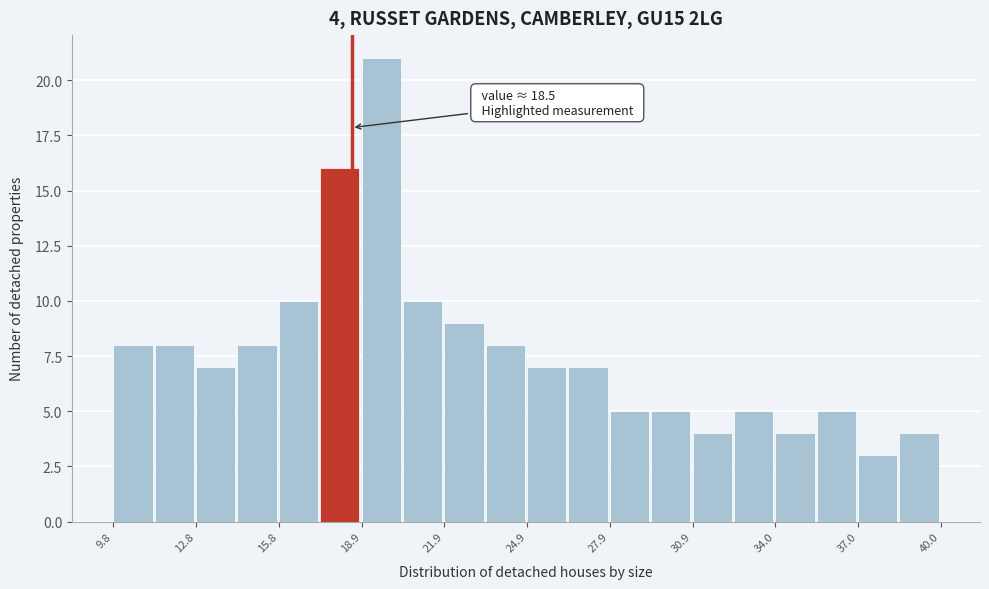

Read against the x-axis, roughly where is the centre of the tallest bar?

19.5